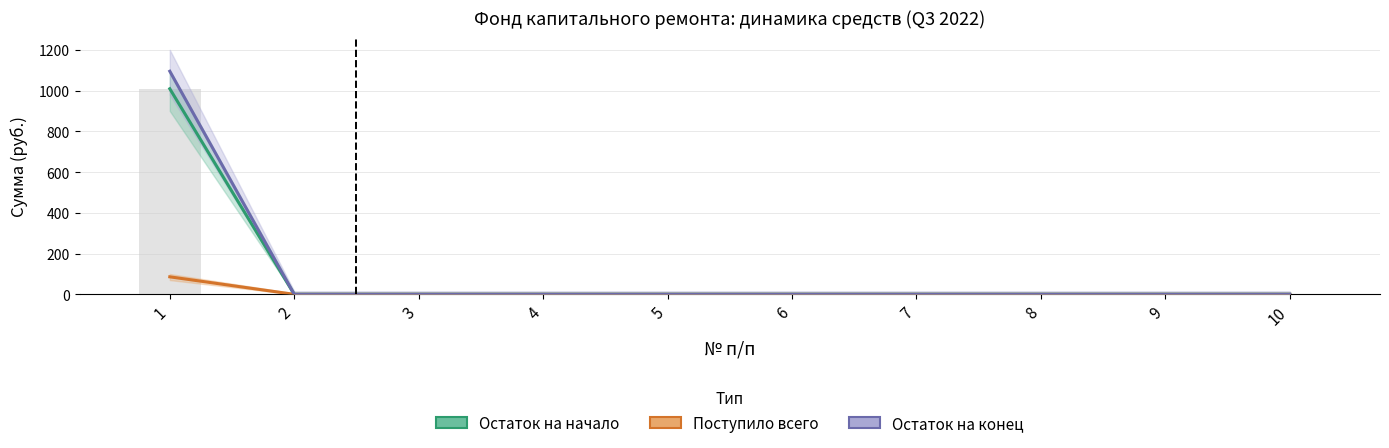

Is it true that Остаток на начало equals 0.0 at 3?

True